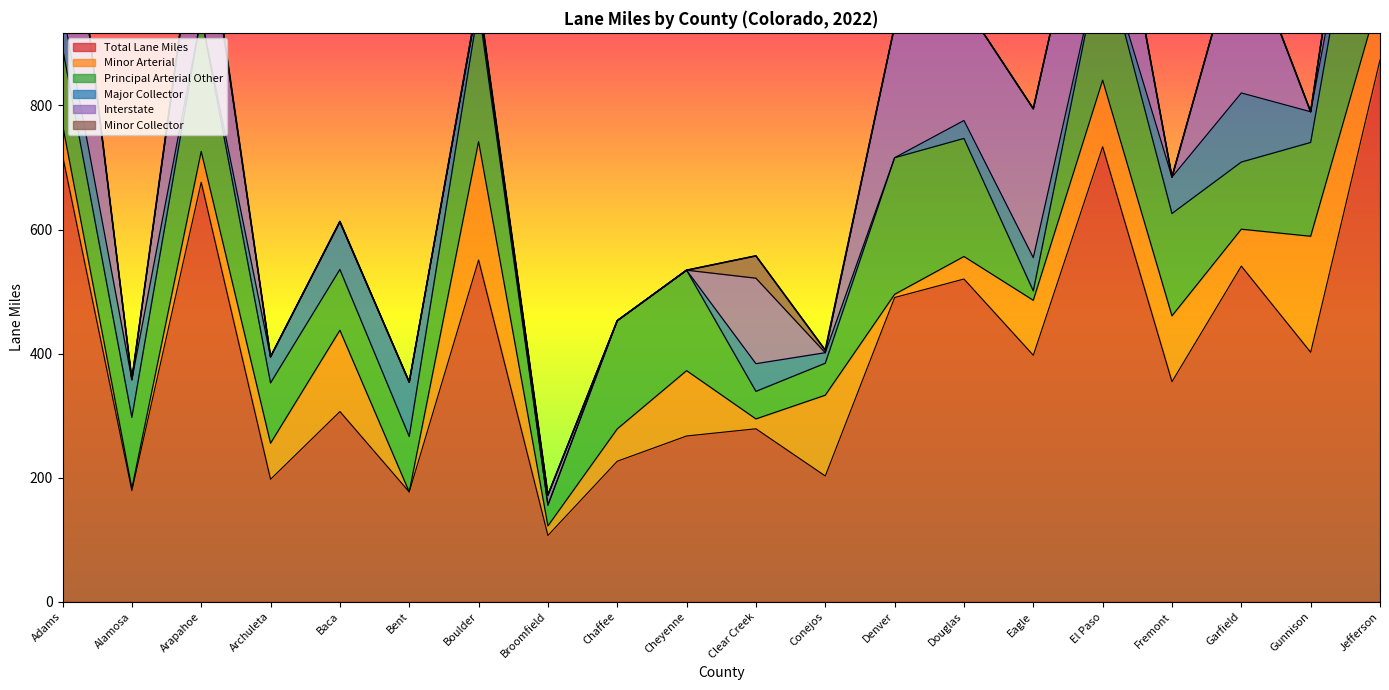

List the series in order of their peak value, lowest first.

Minor Collector, Major Collector, Minor Arterial, Interstate, Principal Arterial Other, Total Lane Miles